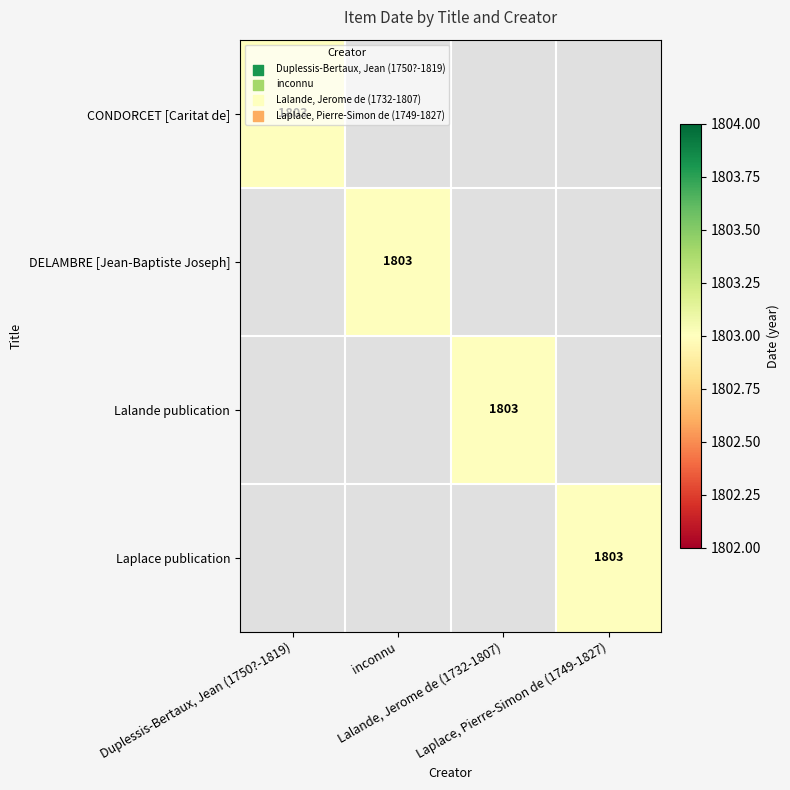

Which series has the largest range (max minus min)?

Duplessis-Bertaux, Jean (1750?-1819)